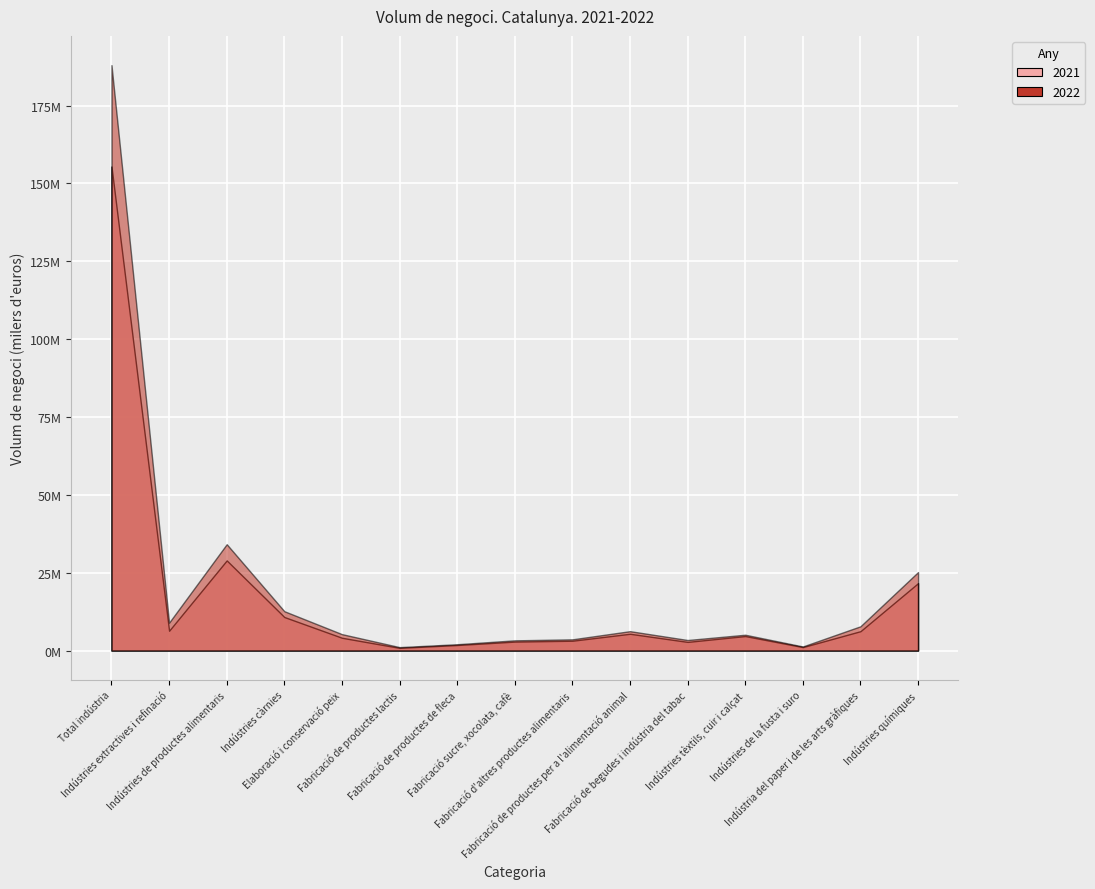

What position from the right is Fabricació de productes lactis?

10